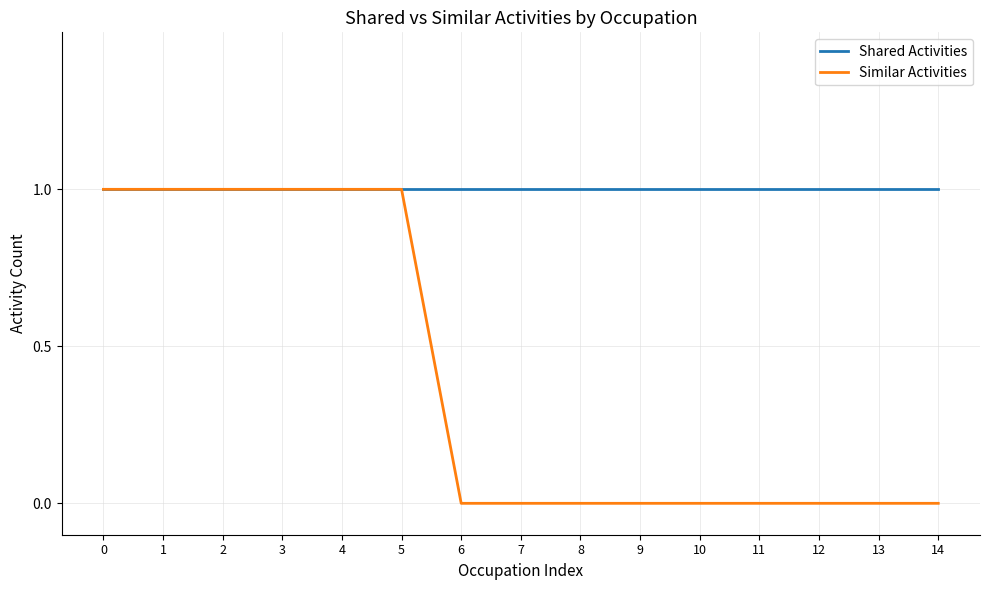

Rank the series at 11 from highest to lowest value.

Shared Activities, Similar Activities